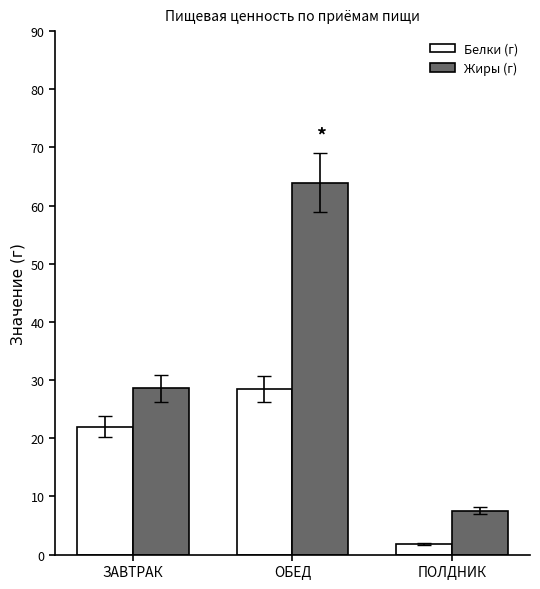

What is the difference between the Жиры (г) values at ОБЕД and ЗАВТРАК?

35.4